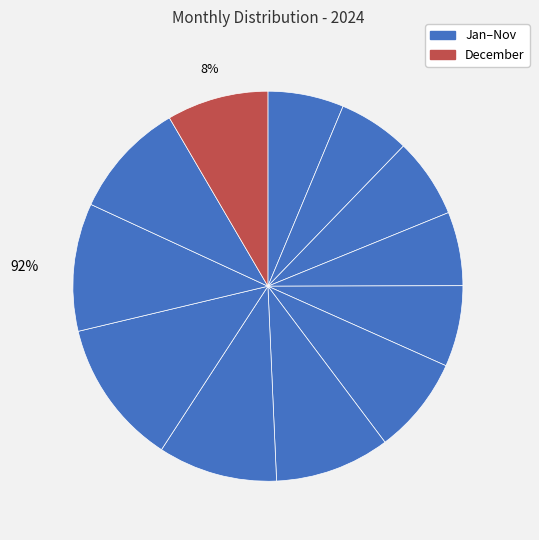

To the nearest percent, what is the combined percentage of October and August?

21%